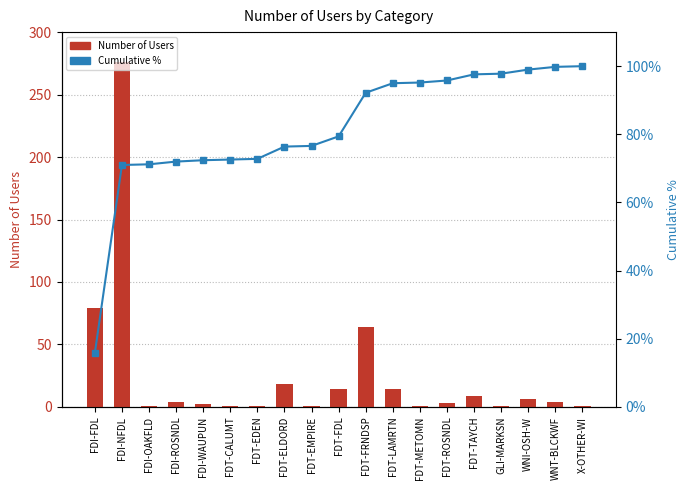

What position from the right is GLI-MARKSN?

4